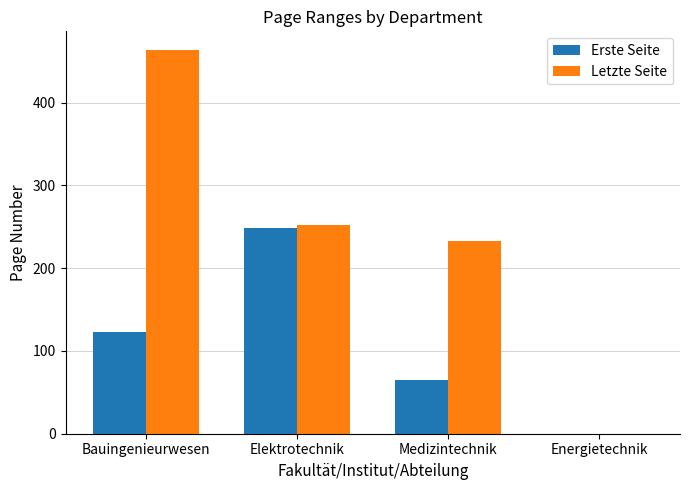

What is the sum of the Erste Seite values at Bauingenieurwesen and Medizintechnik?

188